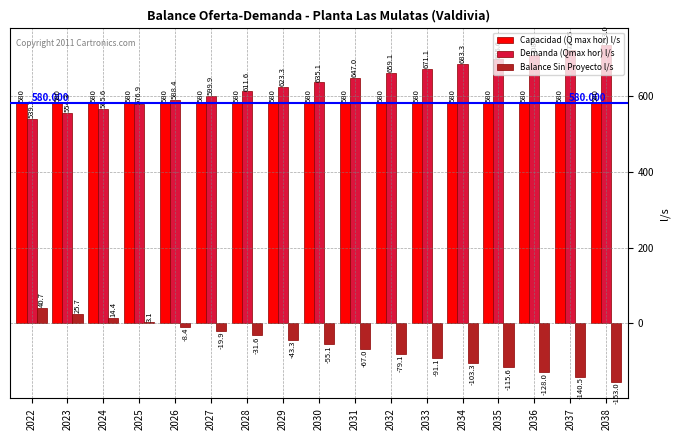

Which series has the largest total across all categories?

Demanda (Qmax hor) l/s